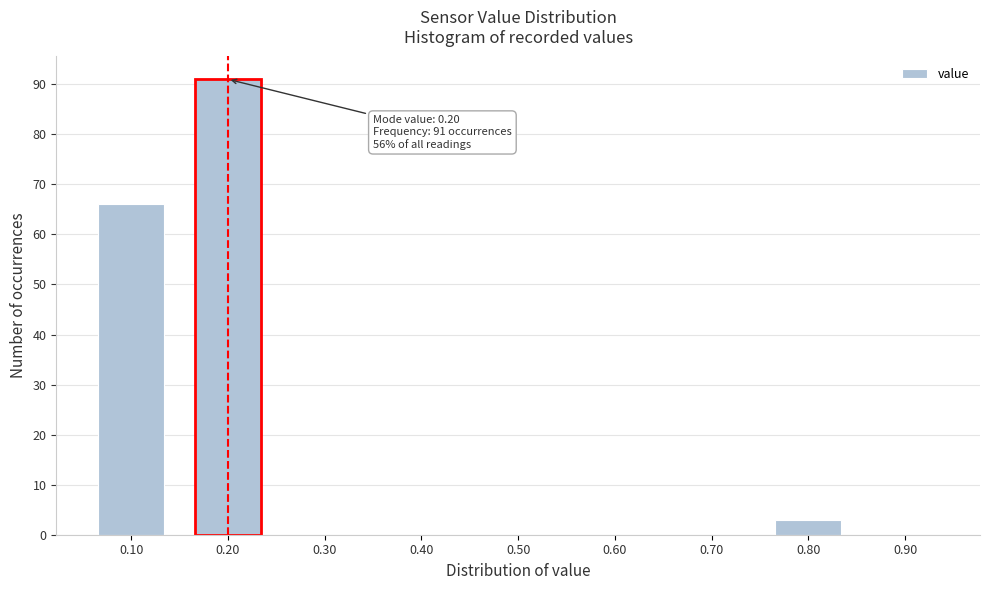

Which range on the x-axis has the tallest bar?

0.15 to 0.25